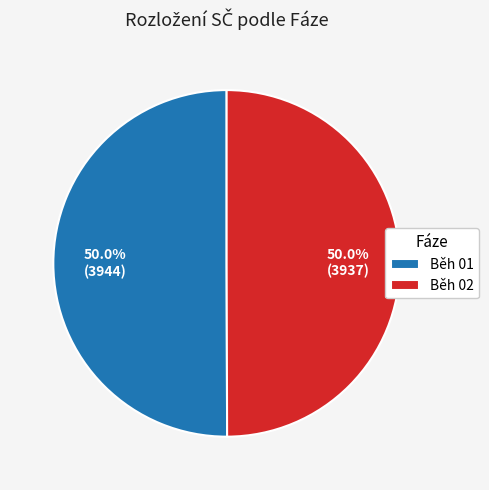

Approximately how many times larger is the value at Běh 02 compared to Běh 01?

1.0